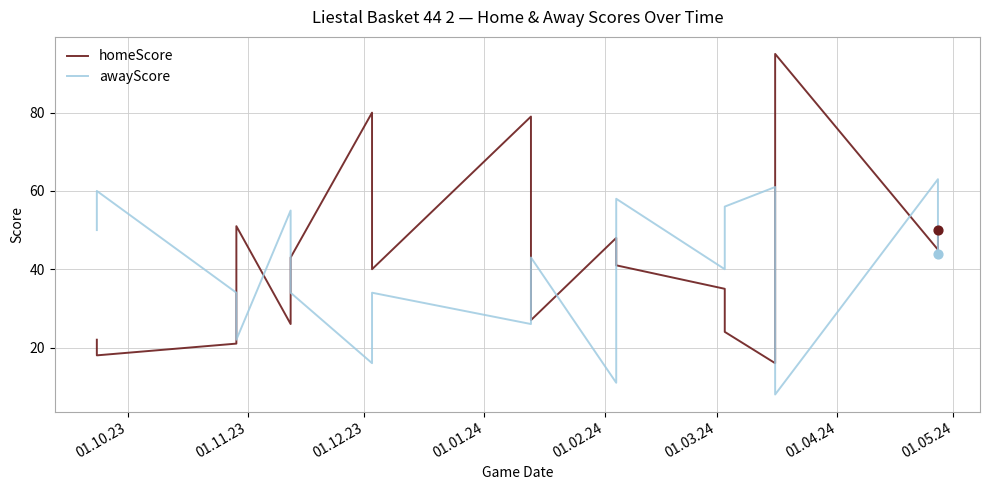

What is the total value across all series at 01.01.24?

73